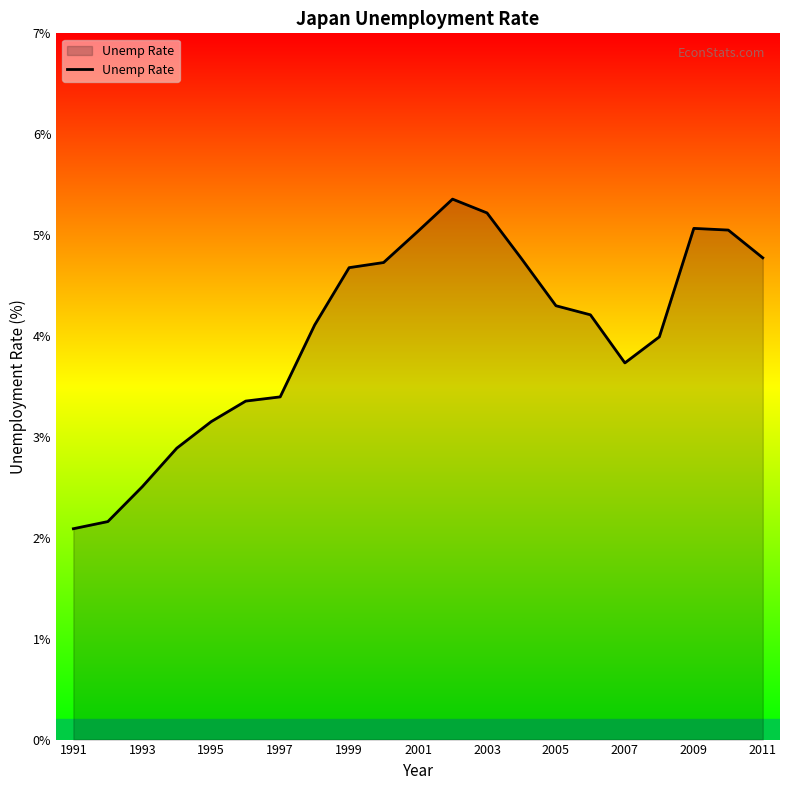

How many lines are shown in the chart?

1